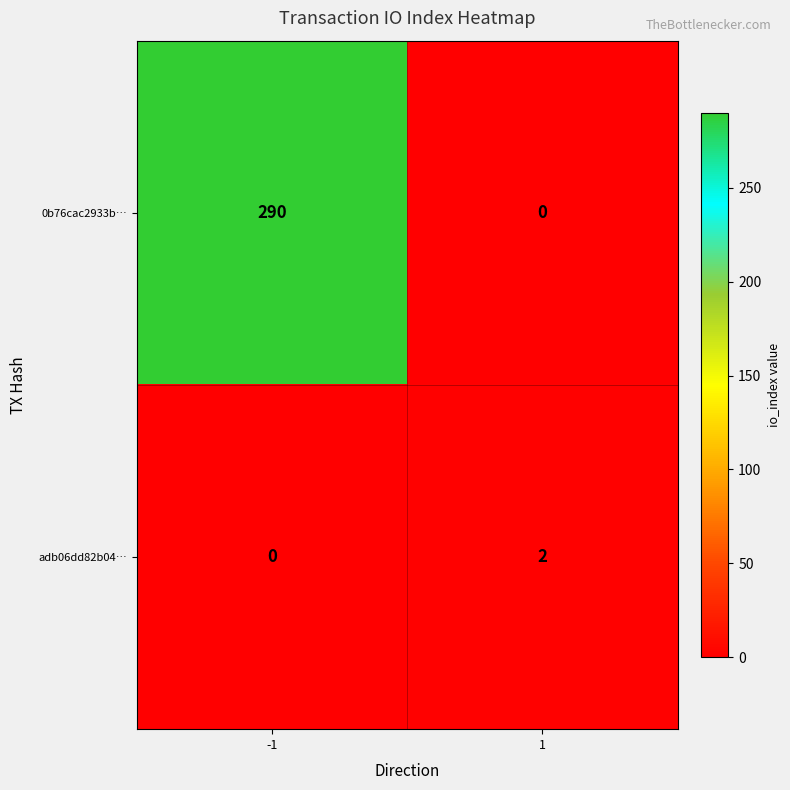

What is the total value across all series at 1?

2